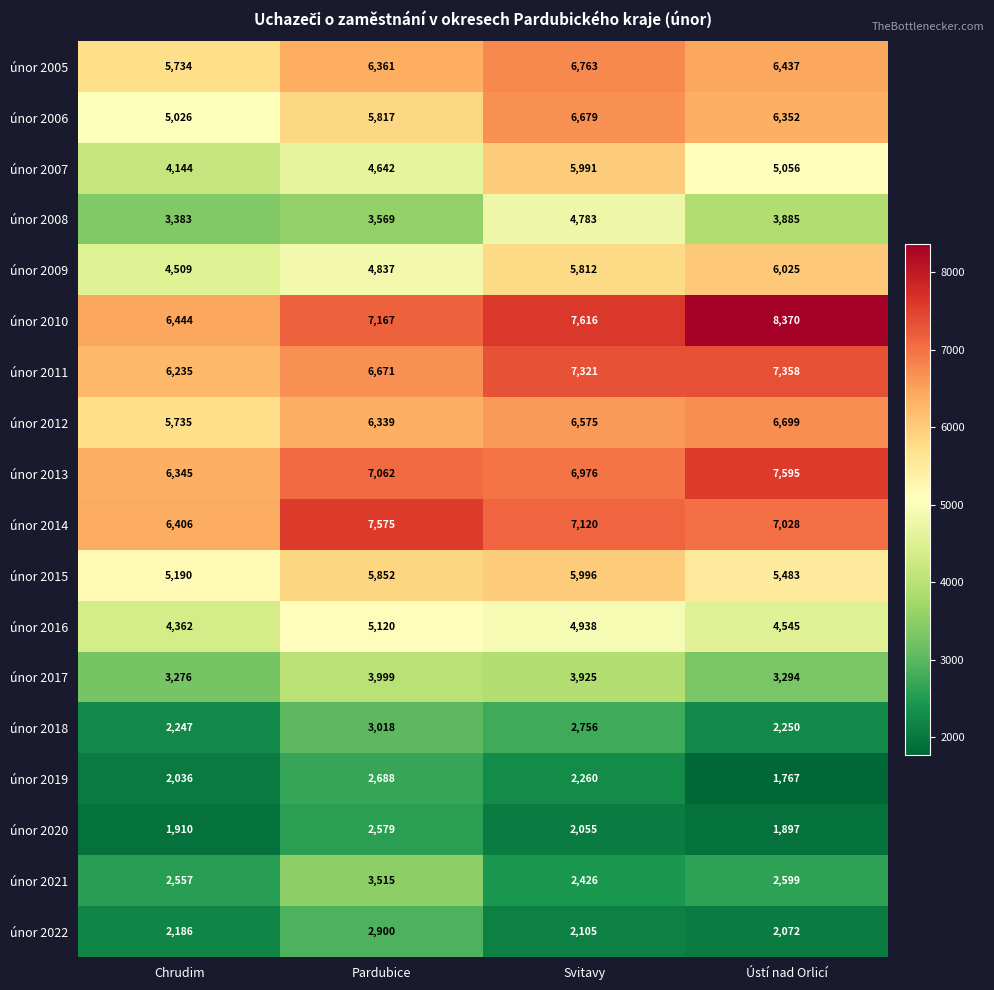

Rank the series by their maximum value, from lowest to highest.

únor 2020, únor 2019, únor 2022, únor 2018, únor 2021, únor 2017, únor 2008, únor 2016, únor 2007, únor 2015, únor 2009, únor 2006, únor 2012, únor 2005, únor 2011, únor 2014, únor 2013, únor 2010